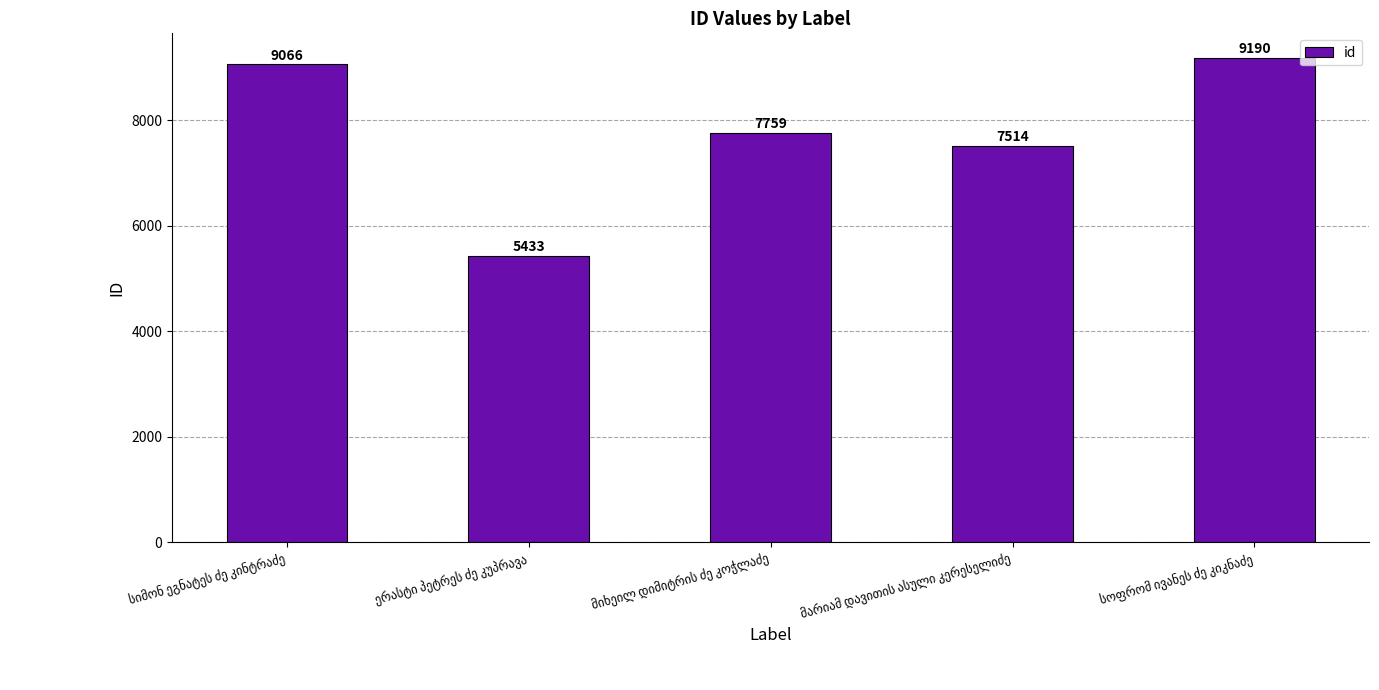

What is the value of the 5th bar from the left?

9190